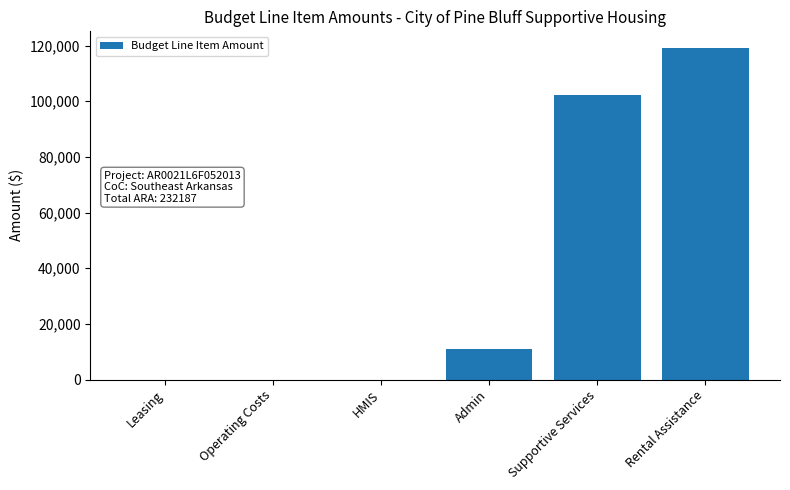

Are the bars horizontal?

No